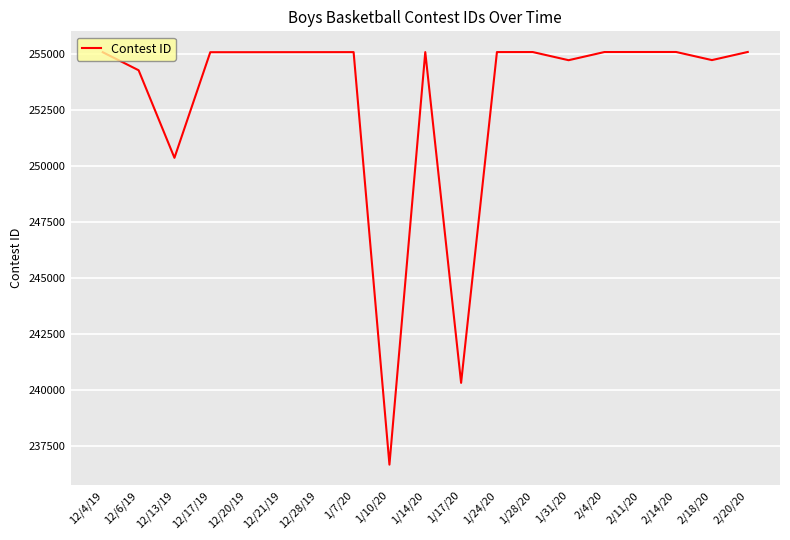

What is the difference between the maximum and minimum values?

18436